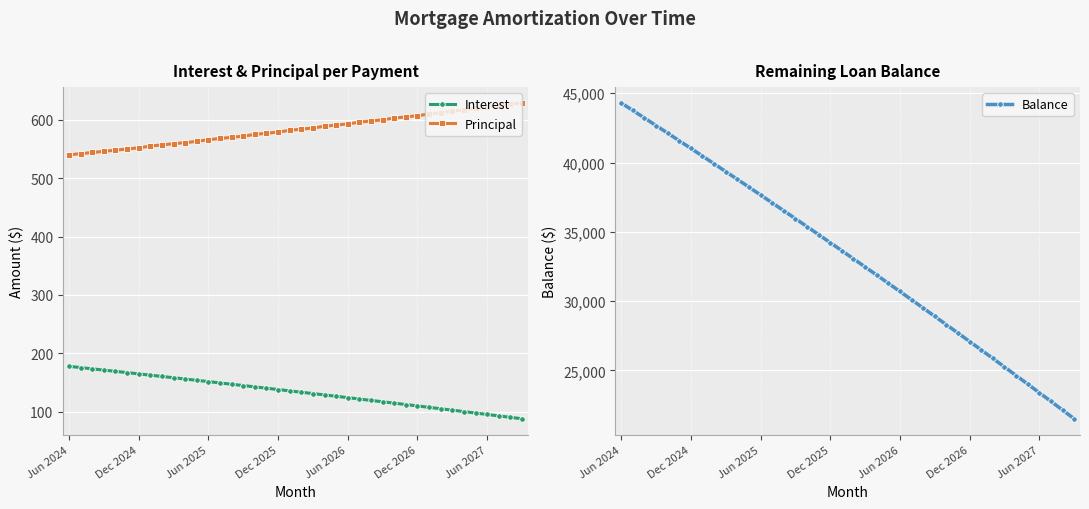

The value of Interest at 35 is 97.5. True or false?

True